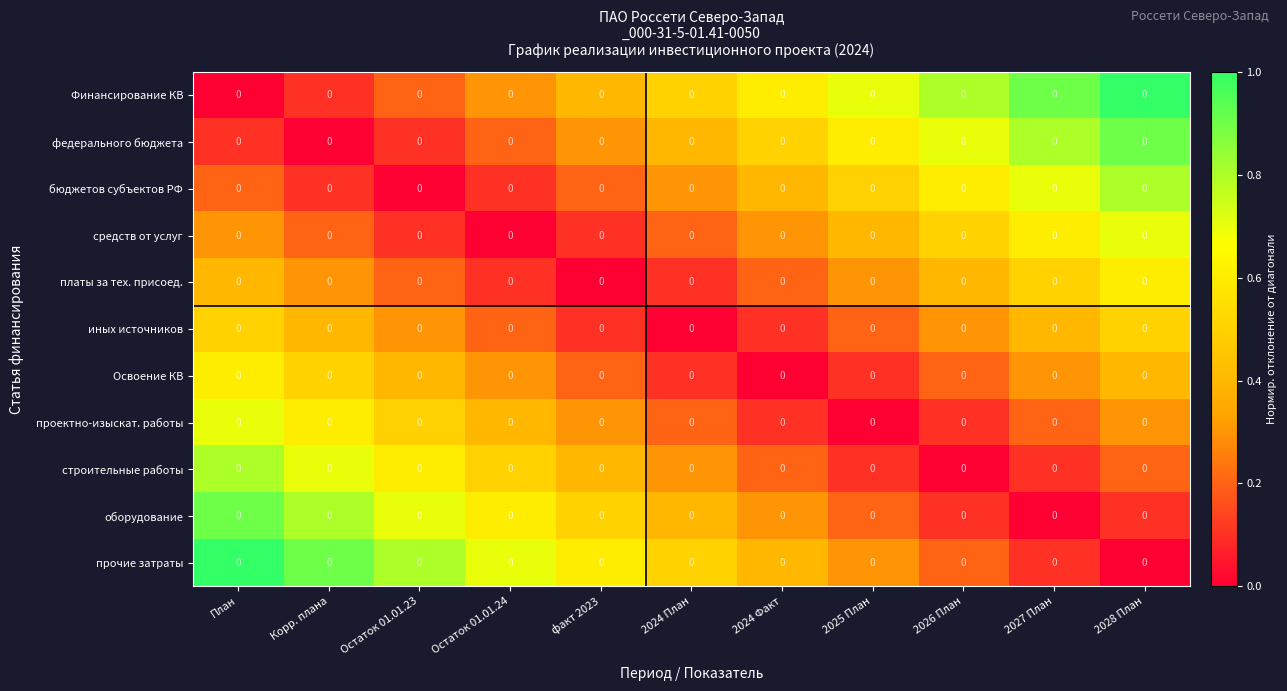

Reading left to right, extract all data points from this chart.

Финансирование КВ: План=0.0	Корр. плана=0.0	Остаток 01.01.23=0.0	Остаток 01.01.24=0.0	факт 2023=0.0	2024 План=0.0	2024 Факт=0.0	2025 План=0.0	2026 План=0.0	2027 План=0.0	2028 План=0.0
федерального бюджета: План=0.0	Корр. плана=0.0	Остаток 01.01.23=0.0	Остаток 01.01.24=0.0	факт 2023=0.0	2024 План=0.0	2024 Факт=0.0	2025 План=0.0	2026 План=0.0	2027 План=0.0	2028 План=0.0
бюджетов субъектов РФ: План=0.0	Корр. плана=0.0	Остаток 01.01.23=0.0	Остаток 01.01.24=0.0	факт 2023=0.0	2024 План=0.0	2024 Факт=0.0	2025 План=0.0	2026 План=0.0	2027 План=0.0	2028 План=0.0
средств от услуг: План=0.0	Корр. плана=0.0	Остаток 01.01.23=0.0	Остаток 01.01.24=0.0	факт 2023=0.0	2024 План=0.0	2024 Факт=0.0	2025 План=0.0	2026 План=0.0	2027 План=0.0	2028 План=0.0
платы за тех. присоед.: План=0.0	Корр. плана=0.0	Остаток 01.01.23=0.0	Остаток 01.01.24=0.0	факт 2023=0.0	2024 План=0.0	2024 Факт=0.0	2025 План=0.0	2026 План=0.0	2027 План=0.0	2028 План=0.0
иных источников: План=0.0	Корр. плана=0.0	Остаток 01.01.23=0.0	Остаток 01.01.24=0.0	факт 2023=0.0	2024 План=0.0	2024 Факт=0.0	2025 План=0.0	2026 План=0.0	2027 План=0.0	2028 План=0.0
Освоение КВ: План=0.0	Корр. плана=0.0	Остаток 01.01.23=0.0	Остаток 01.01.24=0.0	факт 2023=0.0	2024 План=0.0	2024 Факт=0.0	2025 План=0.0	2026 План=0.0	2027 План=0.0	2028 План=0.0
проектно-изыскат. работы: План=0.0	Корр. плана=0.0	Остаток 01.01.23=0.0	Остаток 01.01.24=0.0	факт 2023=0.0	2024 План=0.0	2024 Факт=0.0	2025 План=0.0	2026 План=0.0	2027 План=0.0	2028 План=0.0
строительные работы: План=0.0	Корр. плана=0.0	Остаток 01.01.23=0.0	Остаток 01.01.24=0.0	факт 2023=0.0	2024 План=0.0	2024 Факт=0.0	2025 План=0.0	2026 План=0.0	2027 План=0.0	2028 План=0.0
оборудование: План=0.0	Корр. плана=0.0	Остаток 01.01.23=0.0	Остаток 01.01.24=0.0	факт 2023=0.0	2024 План=0.0	2024 Факт=0.0	2025 План=0.0	2026 План=0.0	2027 План=0.0	2028 План=0.0
прочие затраты: План=0.0	Корр. плана=0.0	Остаток 01.01.23=0.0	Остаток 01.01.24=0.0	факт 2023=0.0	2024 План=0.0	2024 Факт=0.0	2025 План=0.0	2026 План=0.0	2027 План=0.0	2028 План=0.0